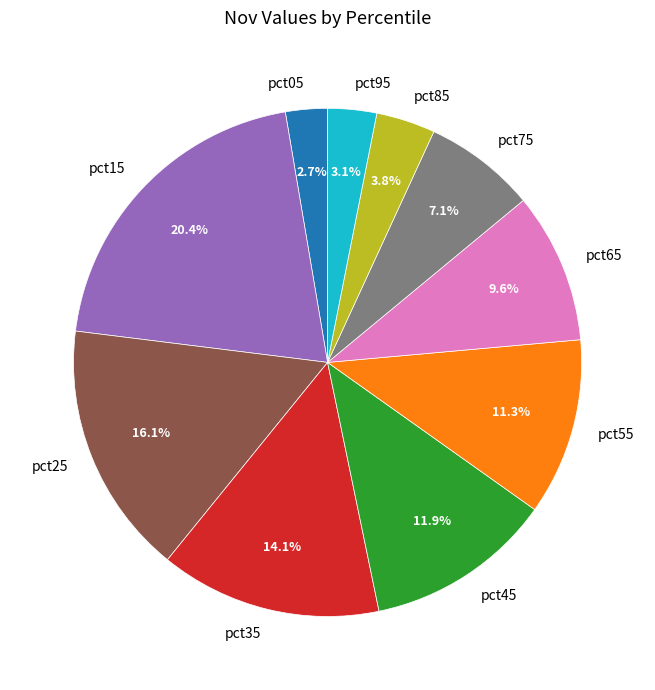

Does any single category account for the majority?

No